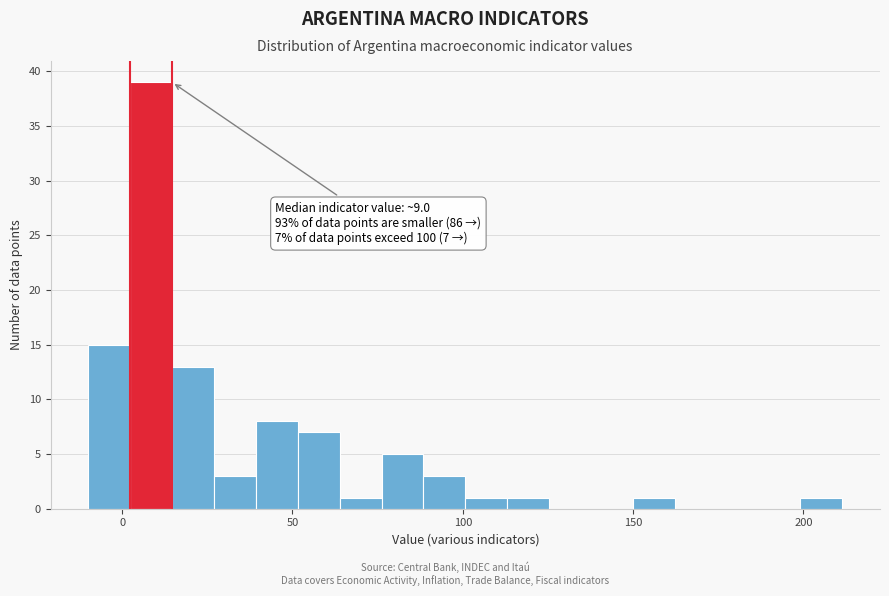

Around what value on the x-axis is the tallest bar? Give the approximate position of its centre, as read against the axis.

10